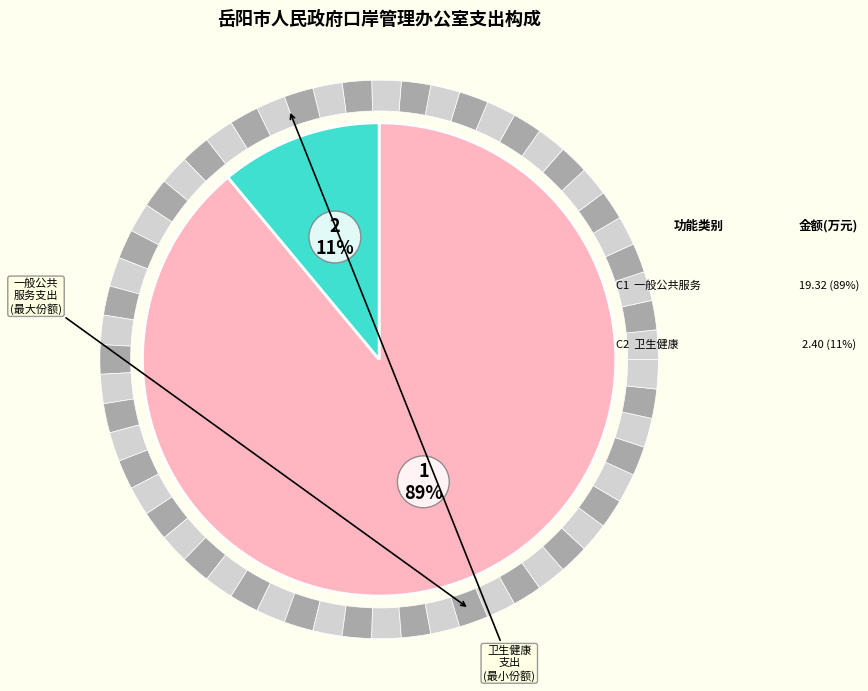

Between 卫生健康支出 and 一般公共服务支出, which is larger?

一般公共服务支出